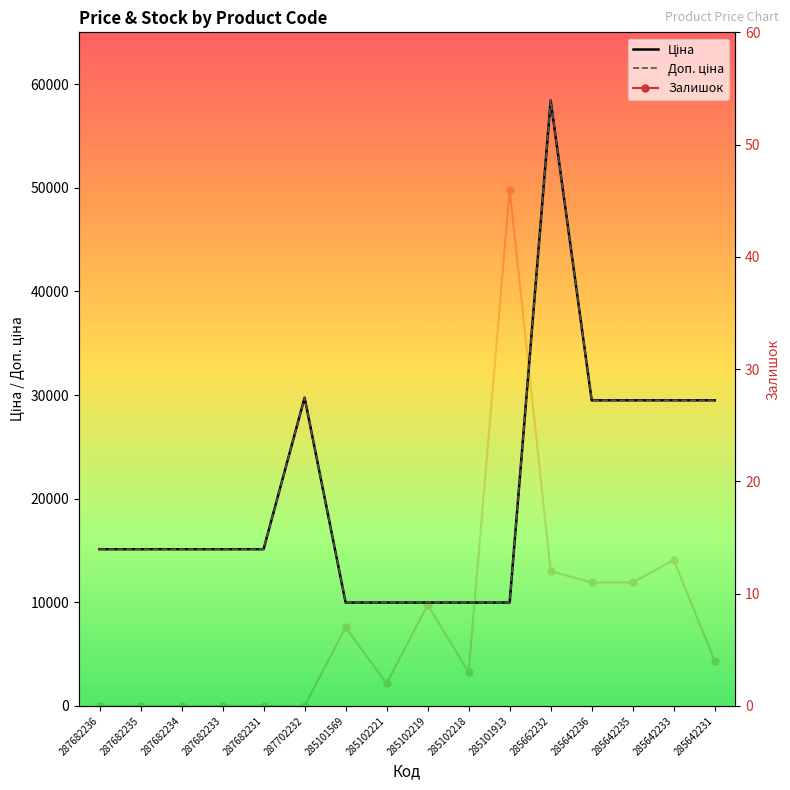

Which label corresponds to the smallest value in the chart?

287682236